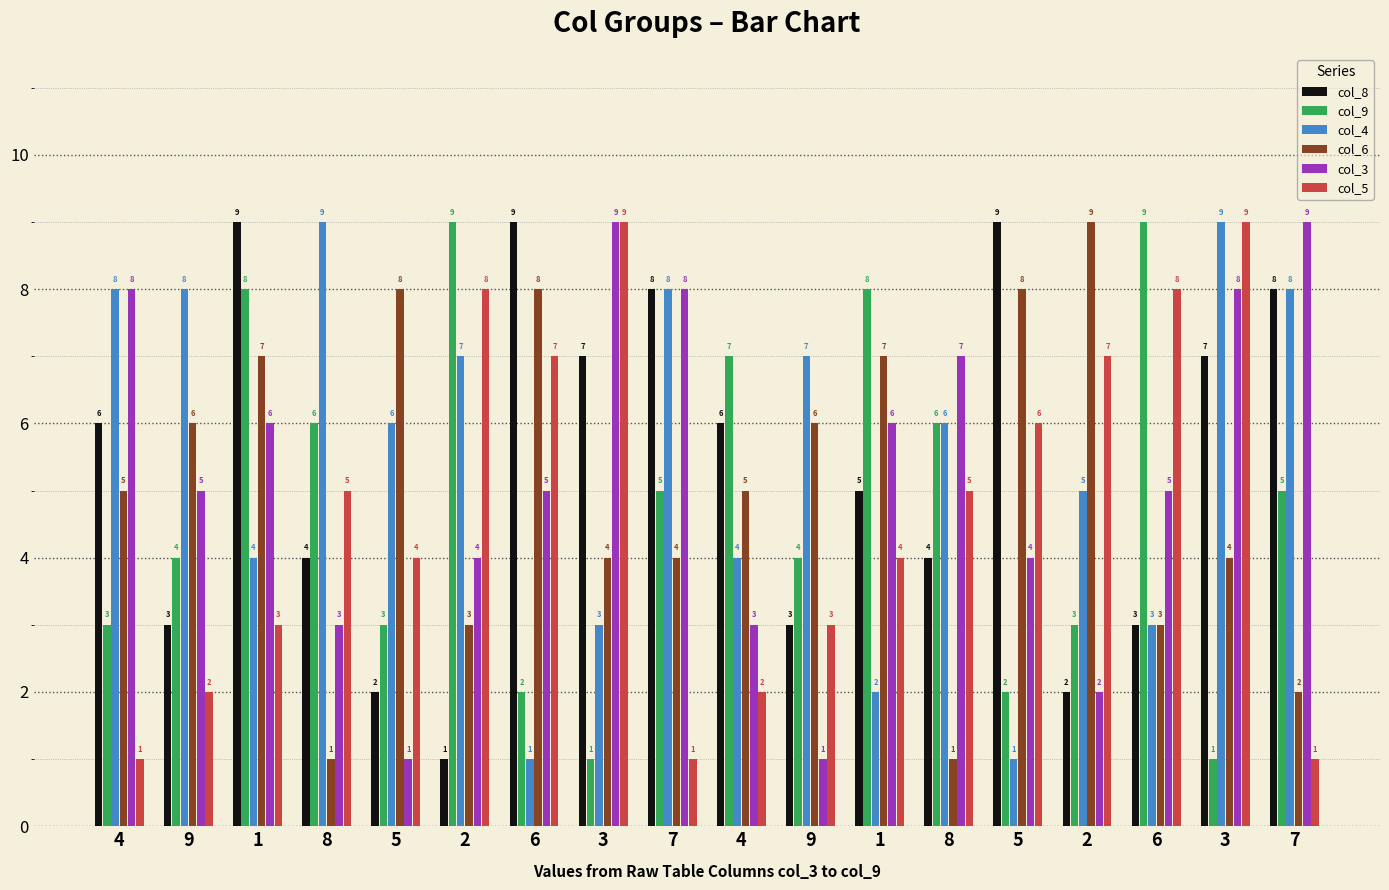

What are all the series names shown in the legend?

col_8, col_9, col_4, col_6, col_3, col_5